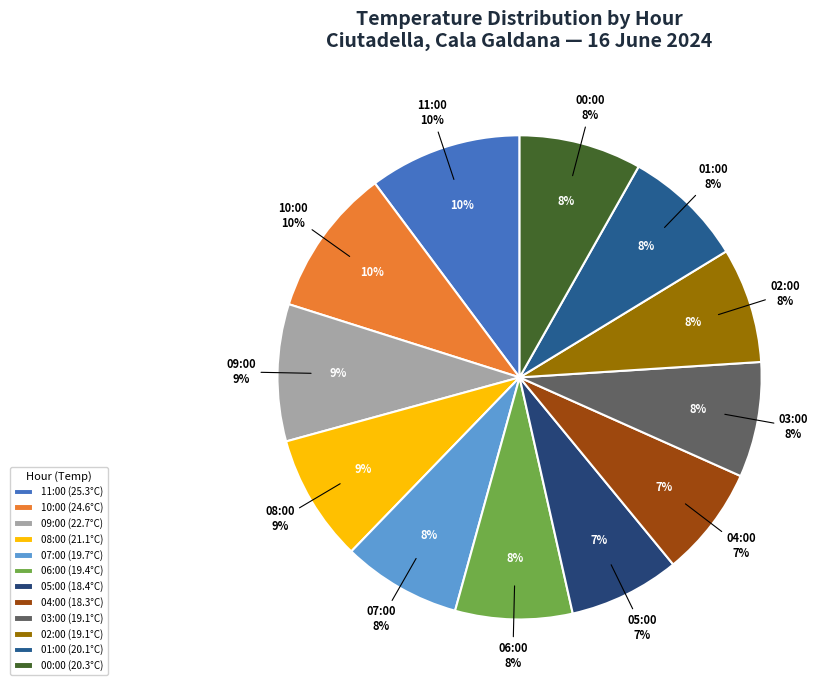

How many segments does this pie chart have?

12